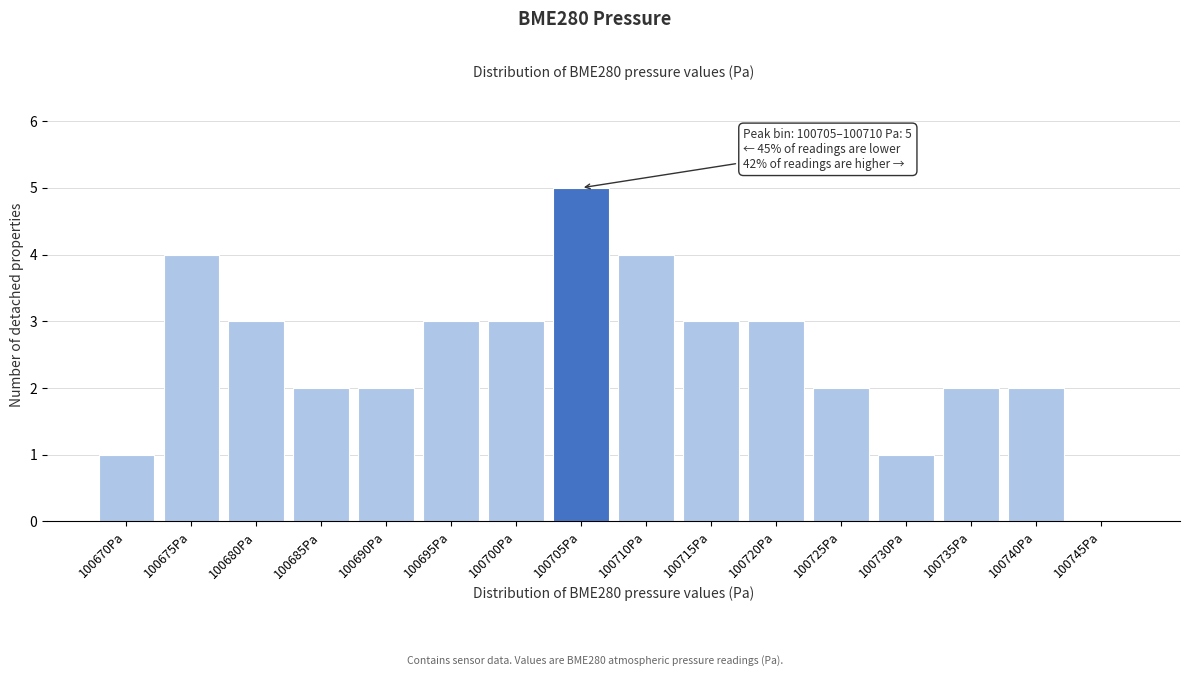

Reading left to right, extract all data points from this chart.

100670Pa=1	100675Pa=4	100680Pa=3	100685Pa=2	100690Pa=2	100695Pa=3	100700Pa=3	100705Pa=5	100710Pa=4	100715Pa=3	100720Pa=3	100725Pa=2	100730Pa=1	100735Pa=2	100740Pa=2	100745Pa=0